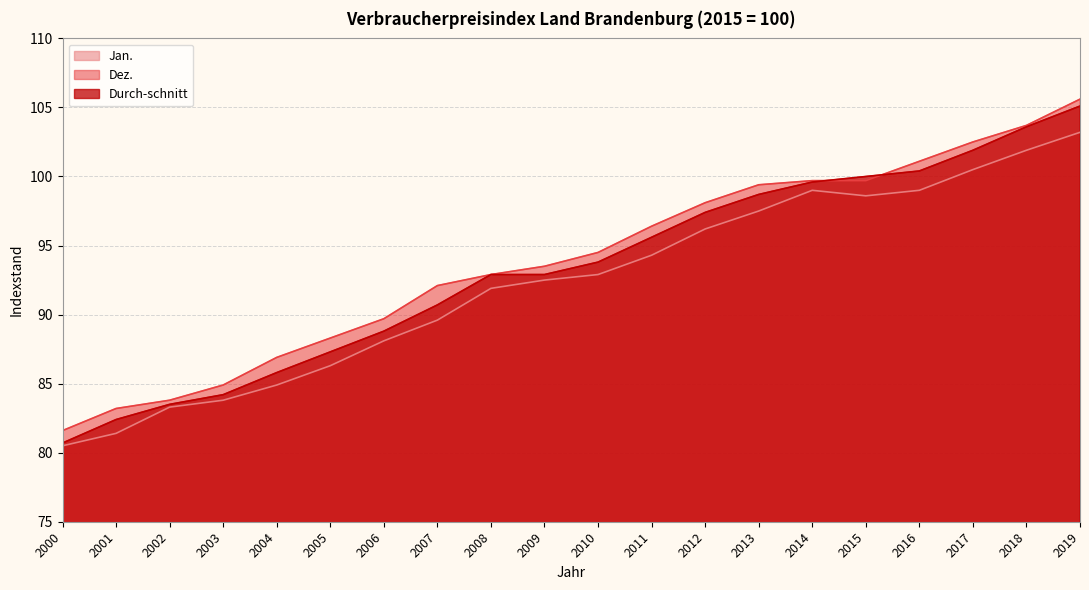

At how many categories does at least one series exceed 93?

11